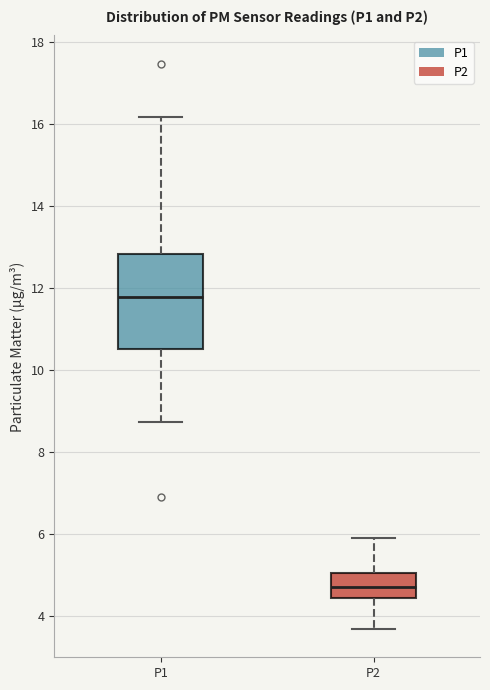

Reading left to right, transcribe this box plot: for each box, give where its median line is, the range the box spans, and where its two whiskers end, as read against the y-axis. The values are not printed on the chart, so give them approximately, as read against the axis.

P1: median 11.8, box 10.6 to 12.8, whiskers 8.8 to 16.2
P2: median 4.6, box 4.4 to 5.0, whiskers 3.6 to 6.0